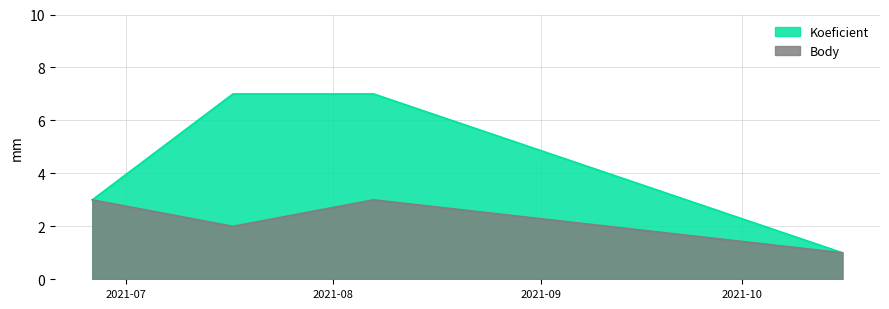

Does the chart display data point markers on the line(s)?

No